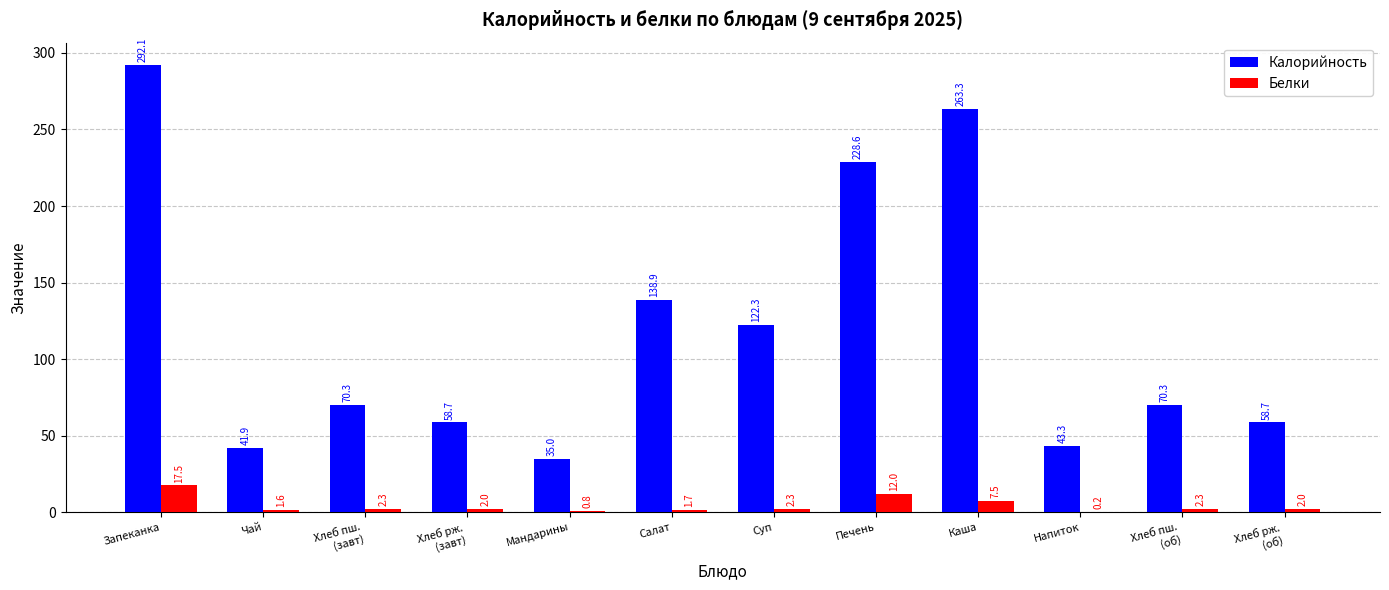

What is the total value across all series at Хлеб пш.
(об)?

72.6